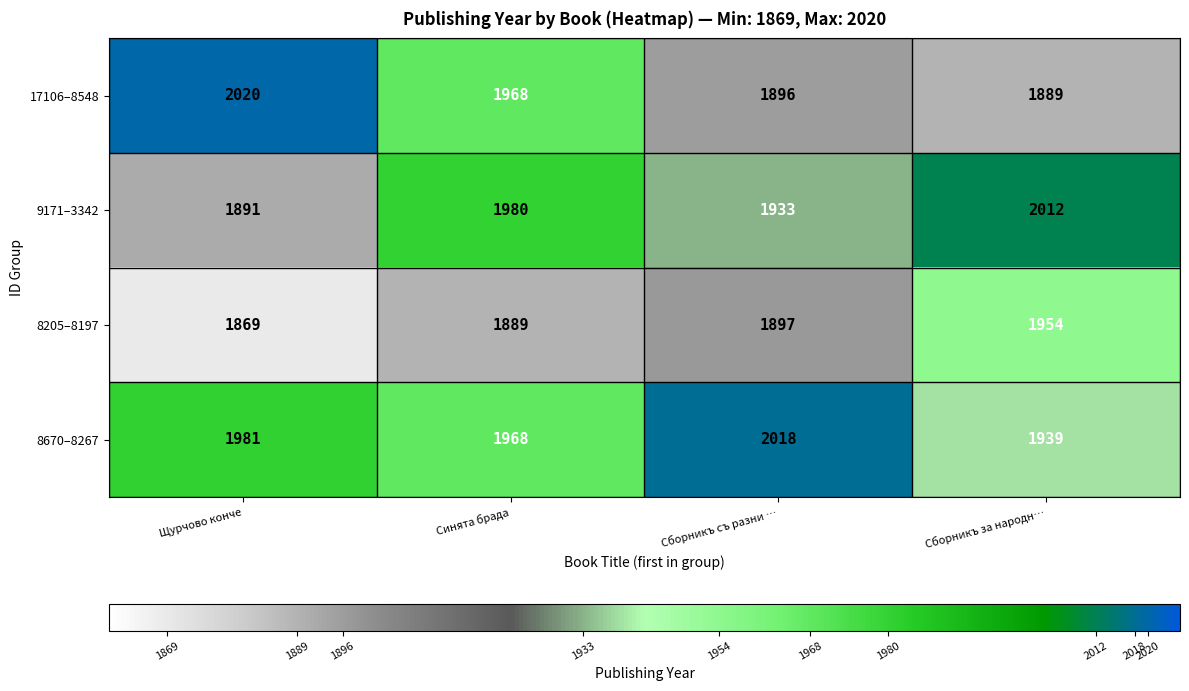

Count the number of data series in this chart.

4